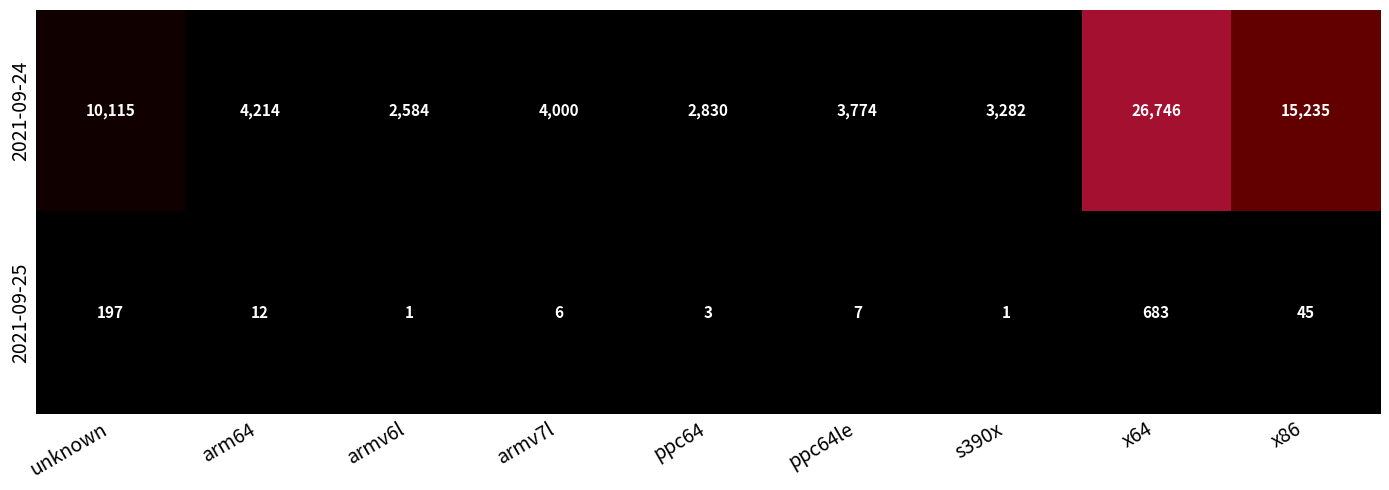

The 2021-09-24 series shows 2584 at armv6l. True or false?

True